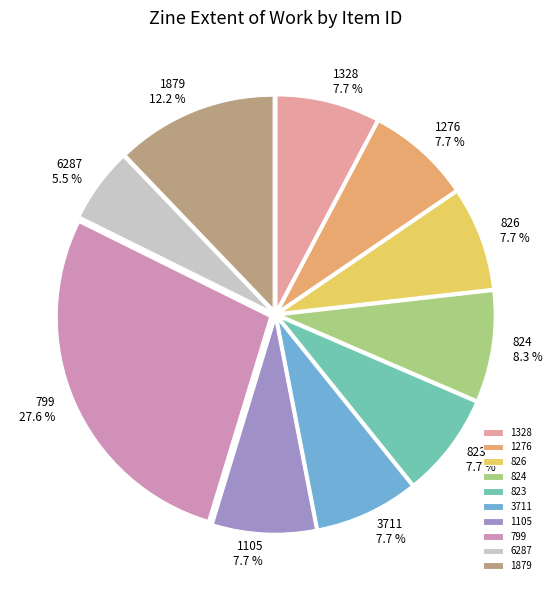

Combined, do 826 and 799 account for over 50%?

No